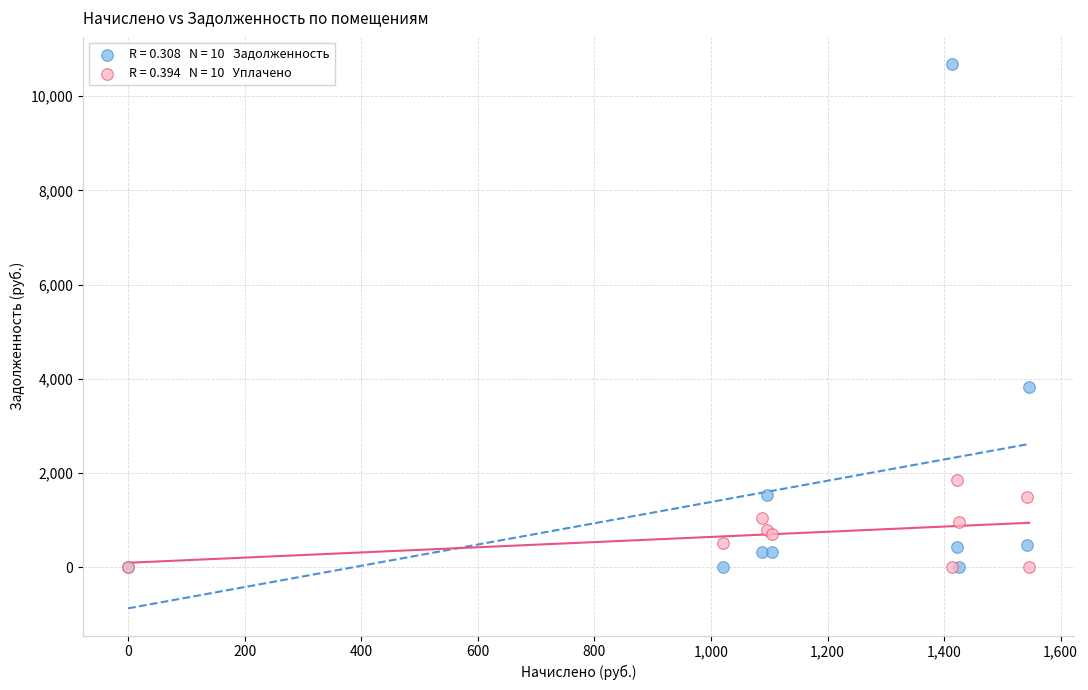

Across all series, what Y value is closest to 5341?

3817.2